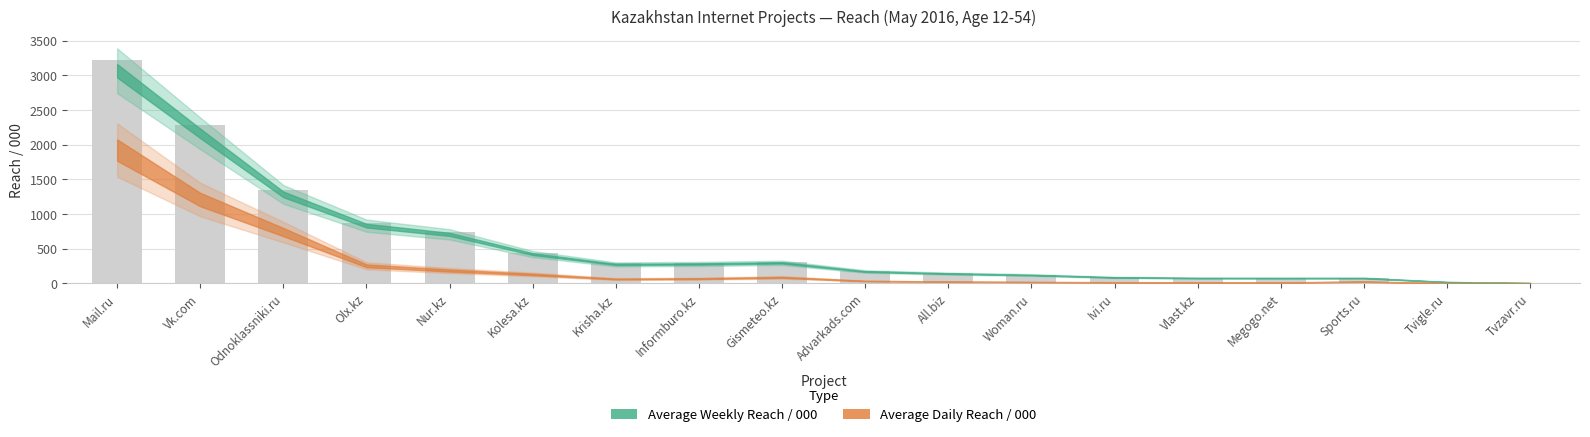

Which label corresponds to the largest value in the chart?

Mail.ru